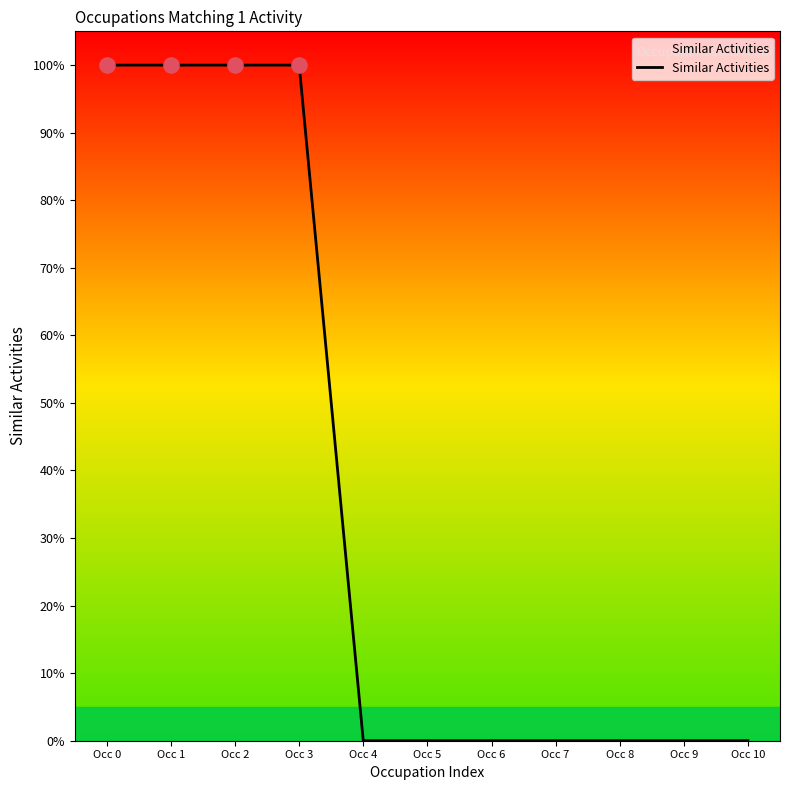

Between Occ 7 and Occ 1, which is larger?

Occ 1